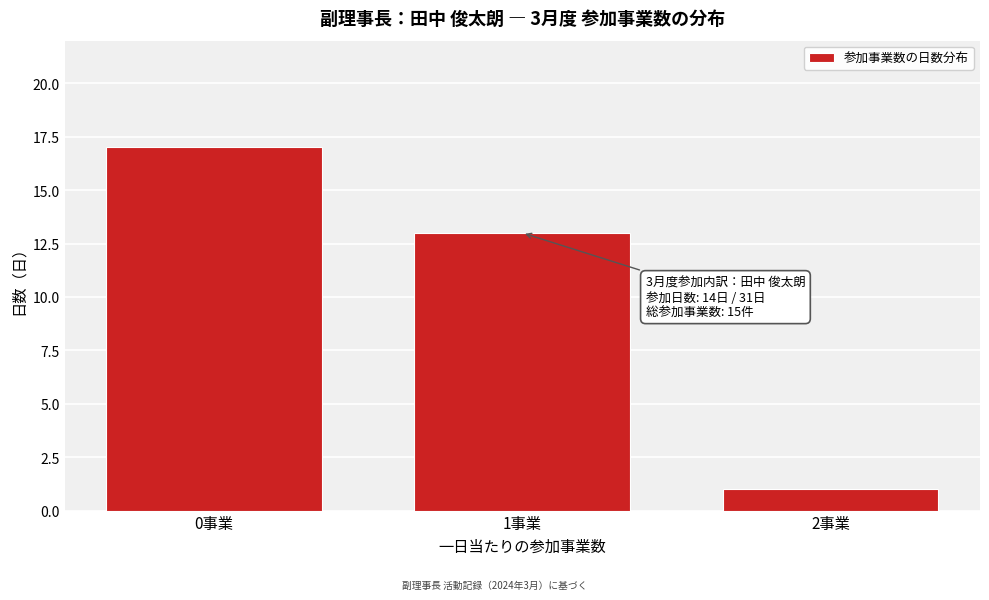

Reading left to right, transcribe all the data shown in this chart.

0事業=17	1事業=13	2事業=1